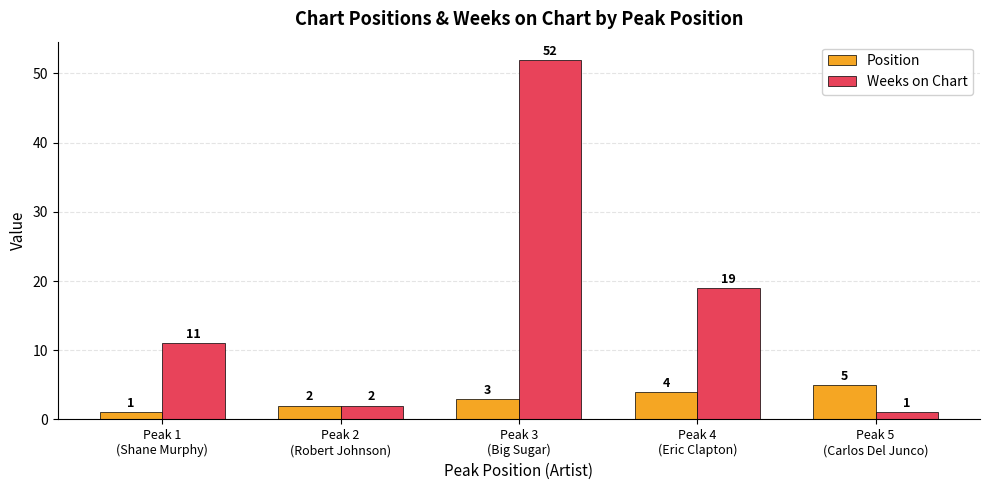

Where is Weeks on Chart nearest to the value 26?

Peak 4
(Eric Clapton)